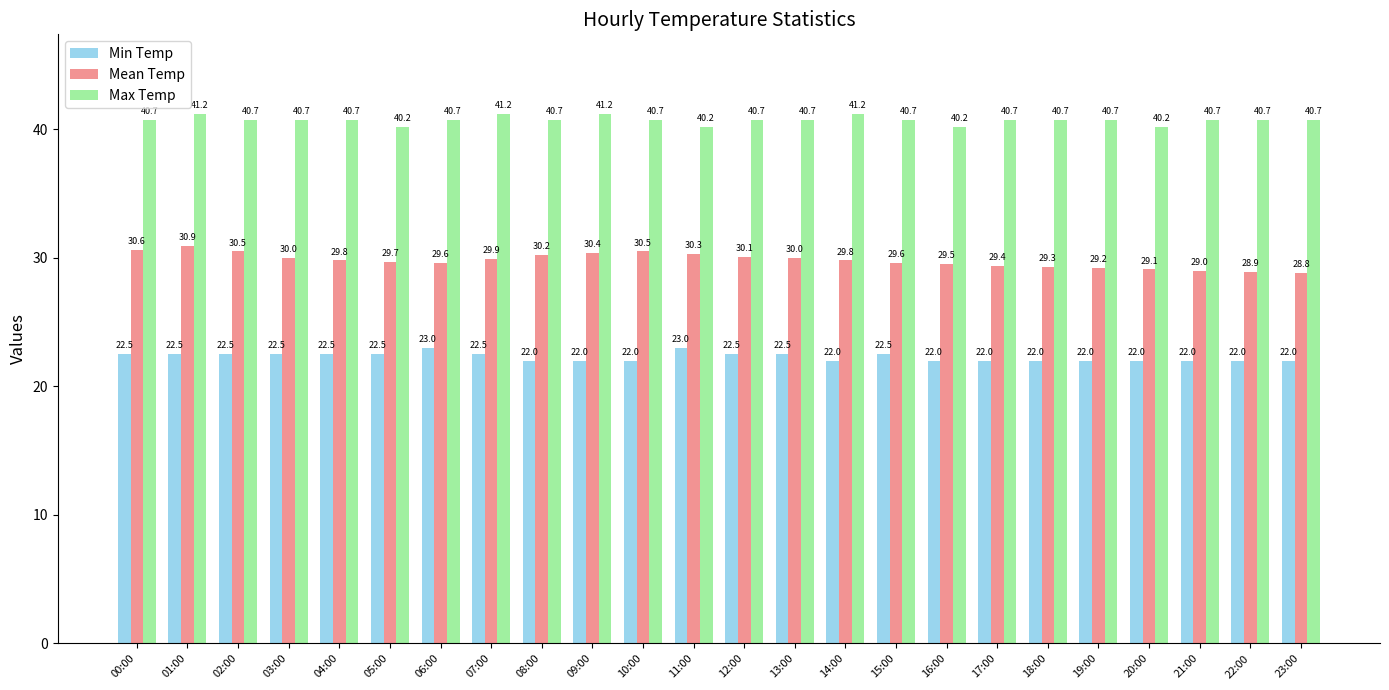

What is the label of the 22nd bar from the left?

21:00